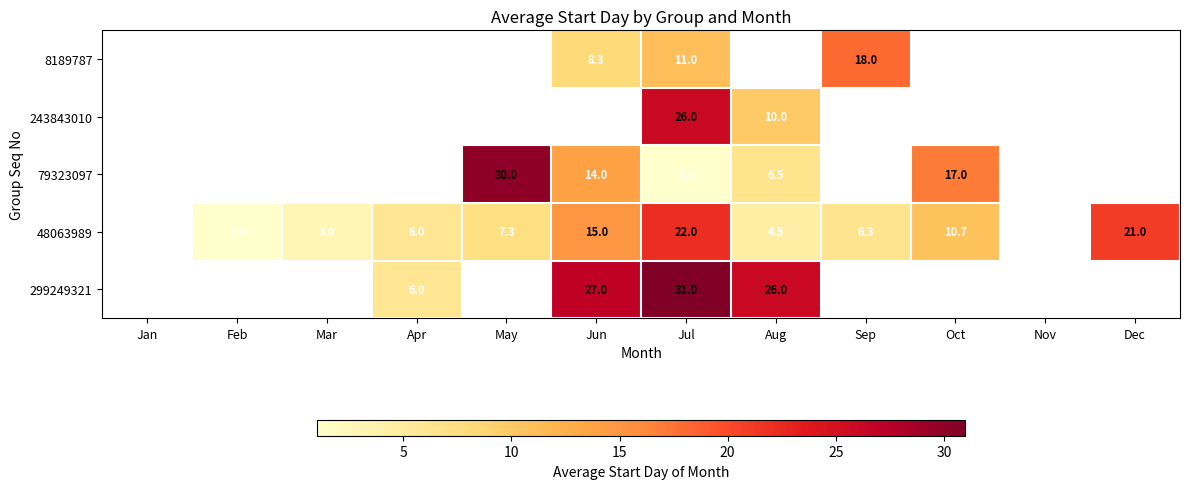

How many data points does each series have?

12